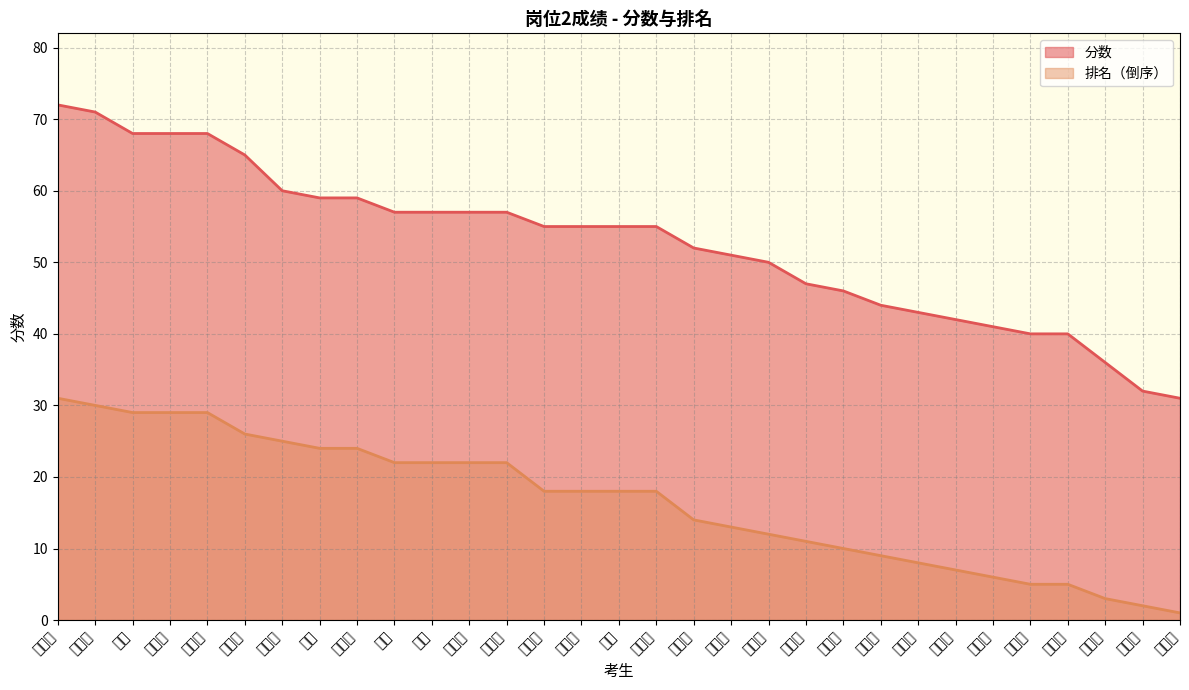

How many lines are shown in the chart?

2